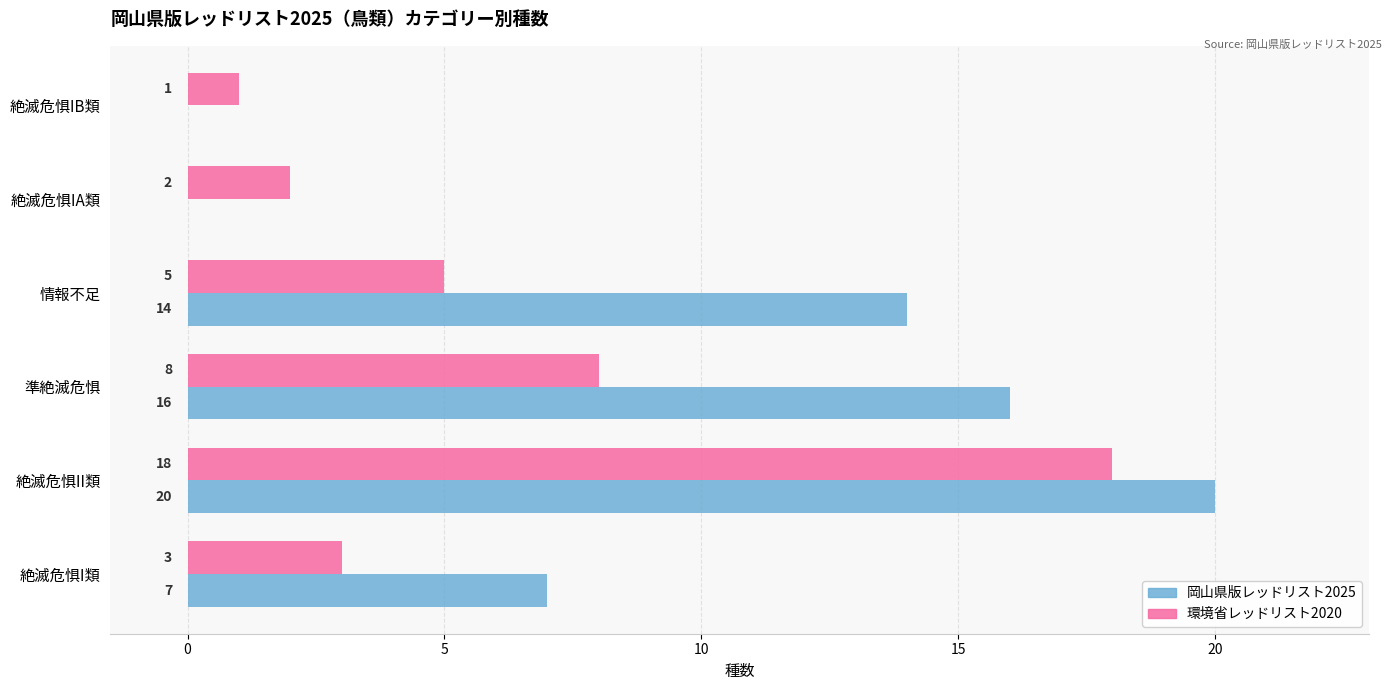

What is the sum of all 岡山県版レッドリスト2025 values?

57